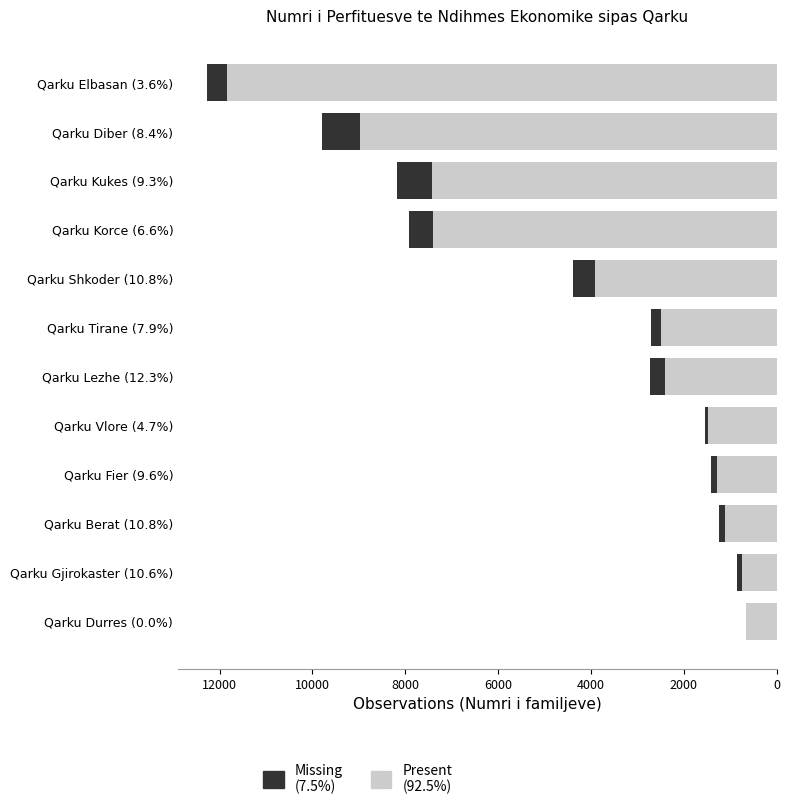

At which category is the sum across all series the highest?

Qarku Elbasan (3.6%)